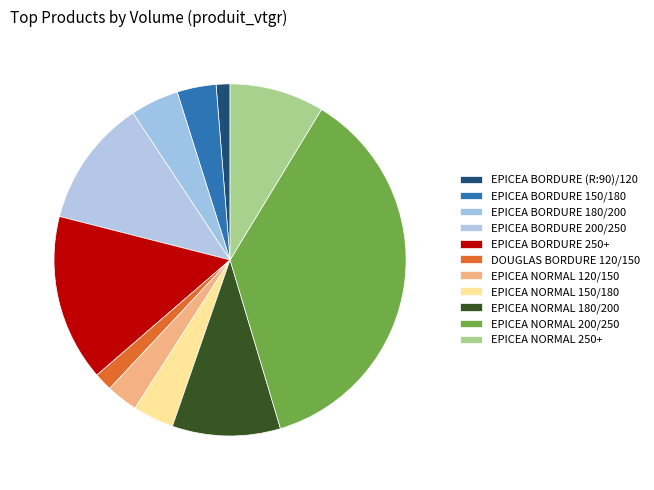

How many segments does this pie chart have?

11